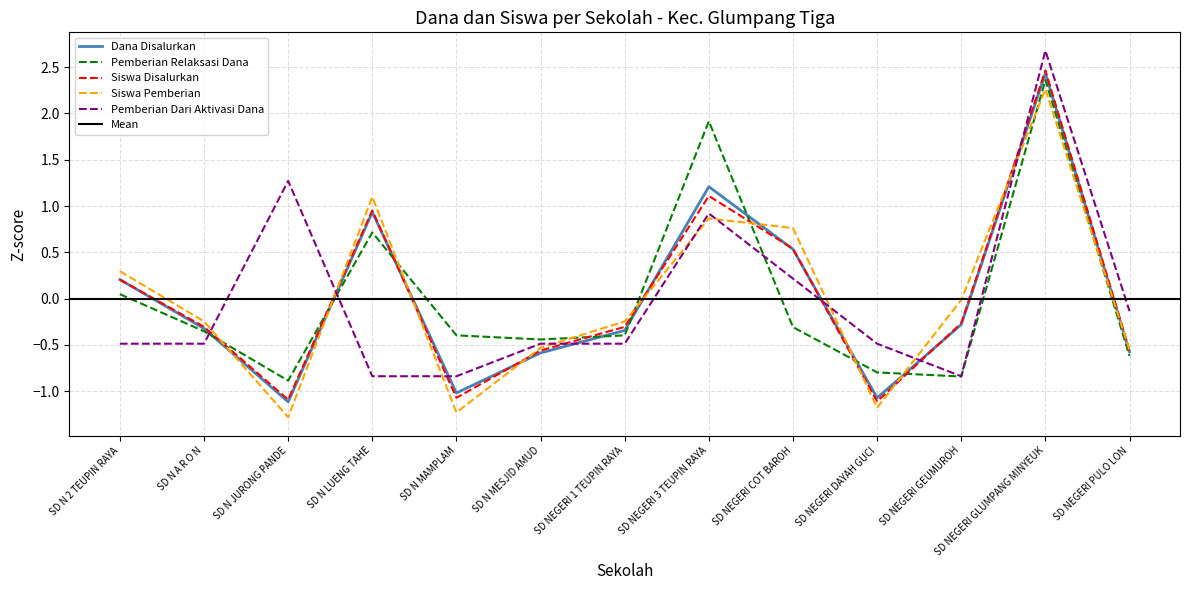

After their last crossing, which series has the higher values: Pemberian Relaksasi Dana or Dana Disalurkan?

Dana Disalurkan